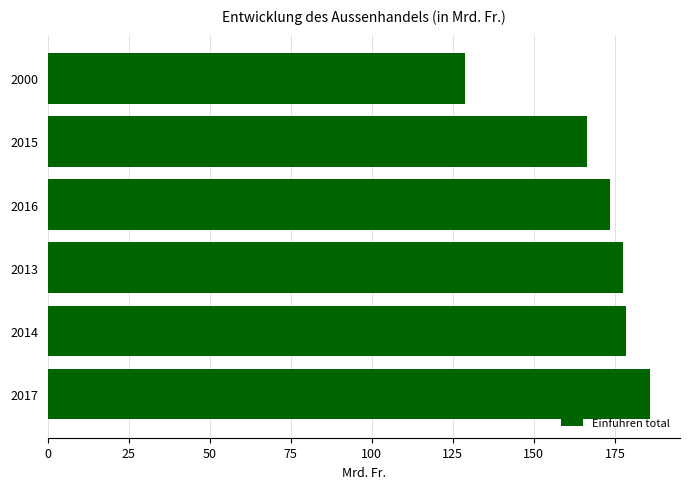

Is it true that the value at 2000 is 128.6?

True